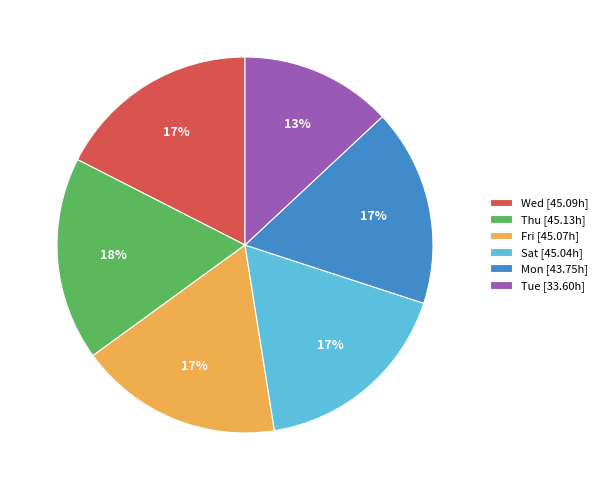

Do Wed [45.09h] and Fri [45.07h] together represent more than half of the pie?

No